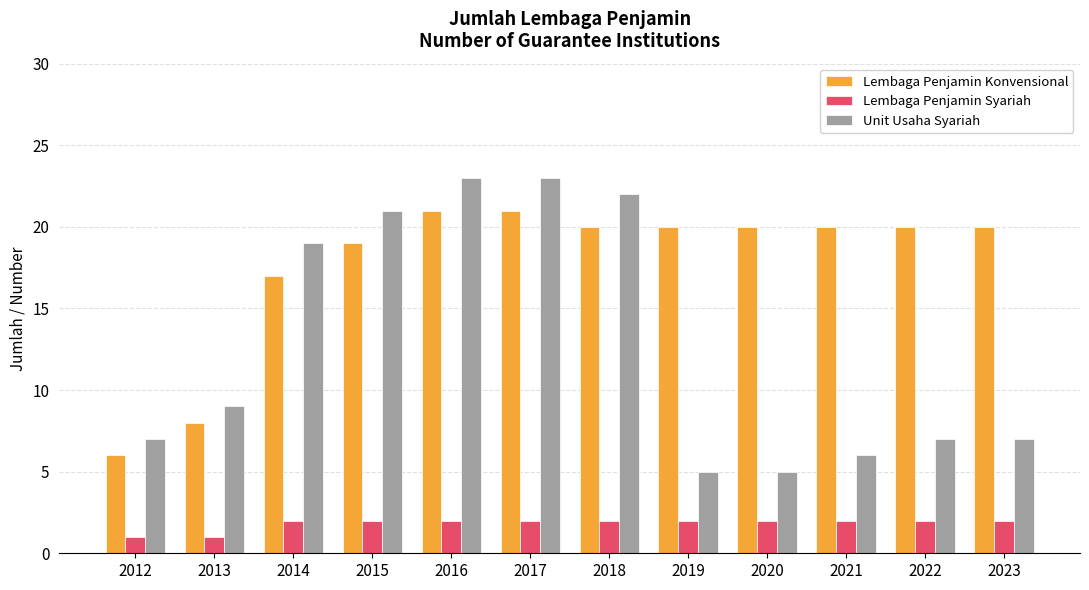

Reading right to left, transcribe all the data shown in this chart.

Lembaga Penjamin Konvensional: 2023=20	2022=20	2021=20	2020=20	2019=20	2018=20	2017=21	2016=21	2015=19	2014=17	2013=8	2012=6
Lembaga Penjamin Syariah: 2023=2	2022=2	2021=2	2020=2	2019=2	2018=2	2017=2	2016=2	2015=2	2014=2	2013=1	2012=1
Unit Usaha Syariah: 2023=7	2022=7	2021=6	2020=5	2019=5	2018=22	2017=23	2016=23	2015=21	2014=19	2013=9	2012=7